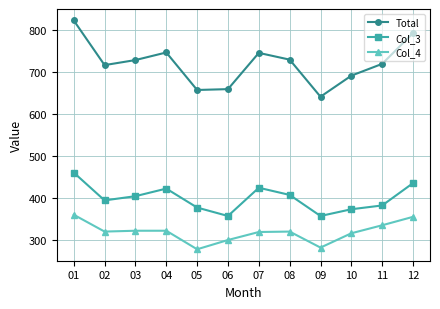

True or false: Col_3 has more than 1 points higher than both neighbors.

True